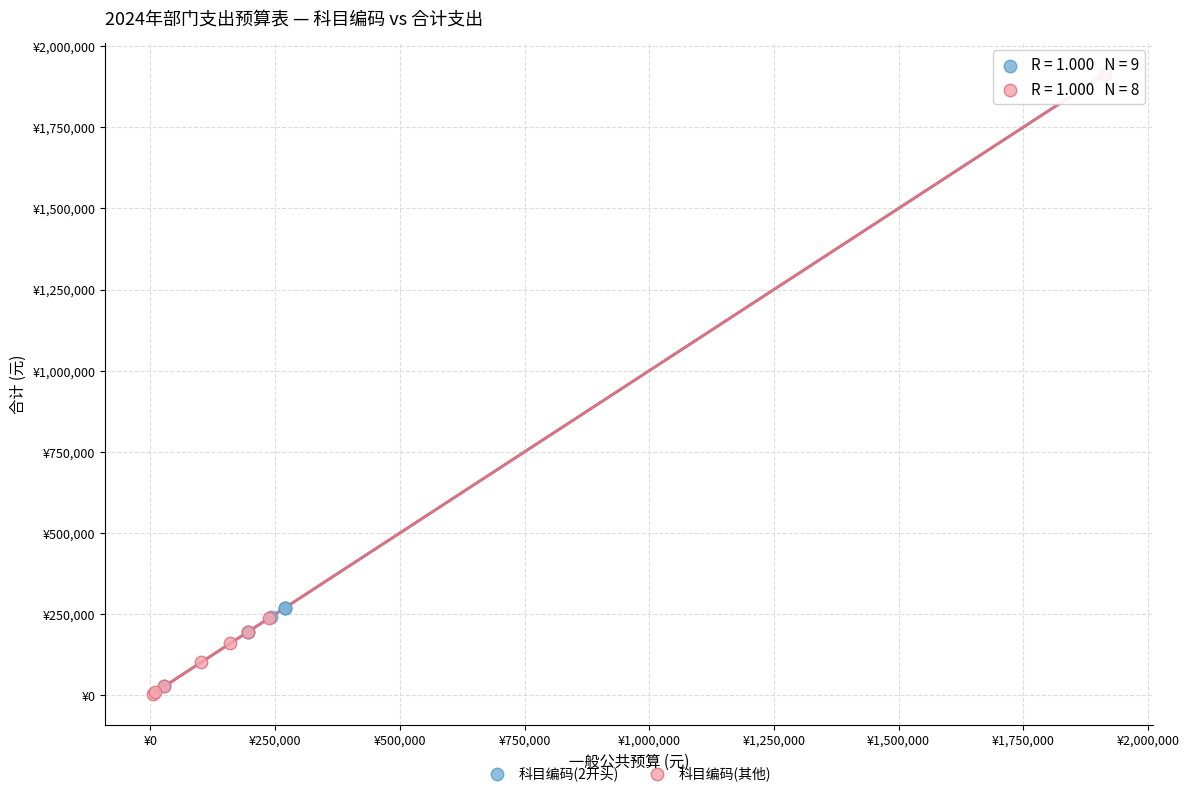

What are all the series names shown in the legend?

科目编码(2开头), 科目编码(其他)